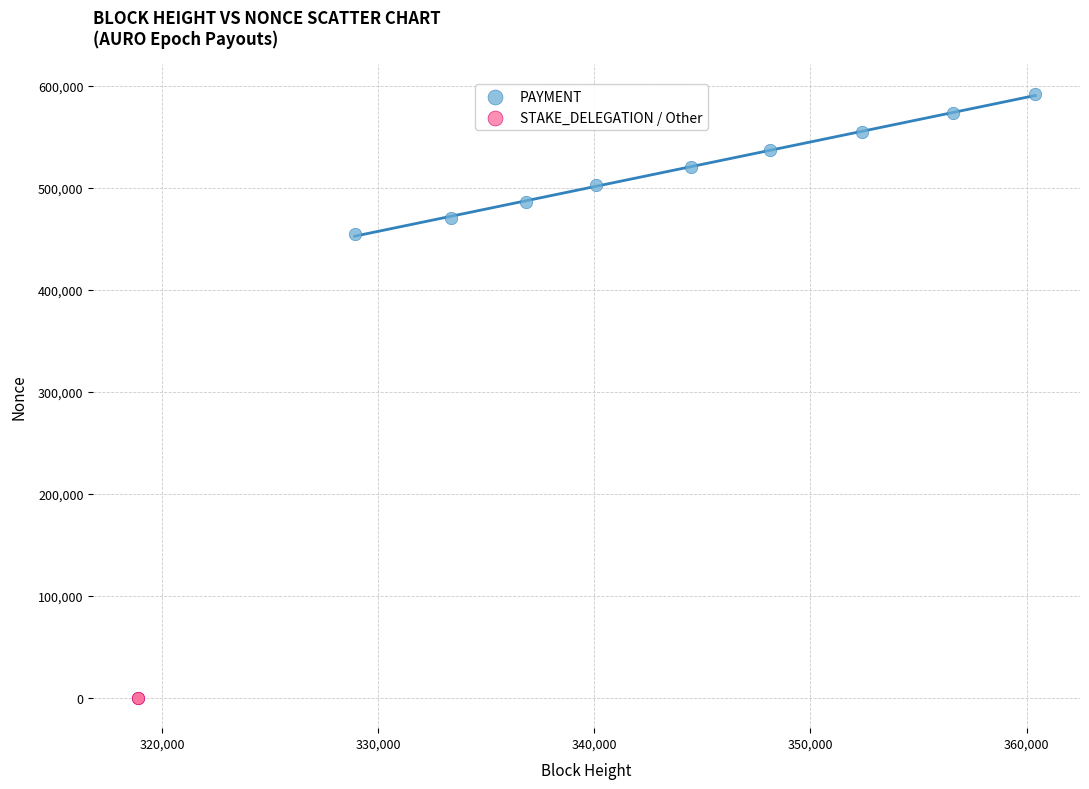

Which series contains the lowest Y value?

STAKE_DELEGATION / Other